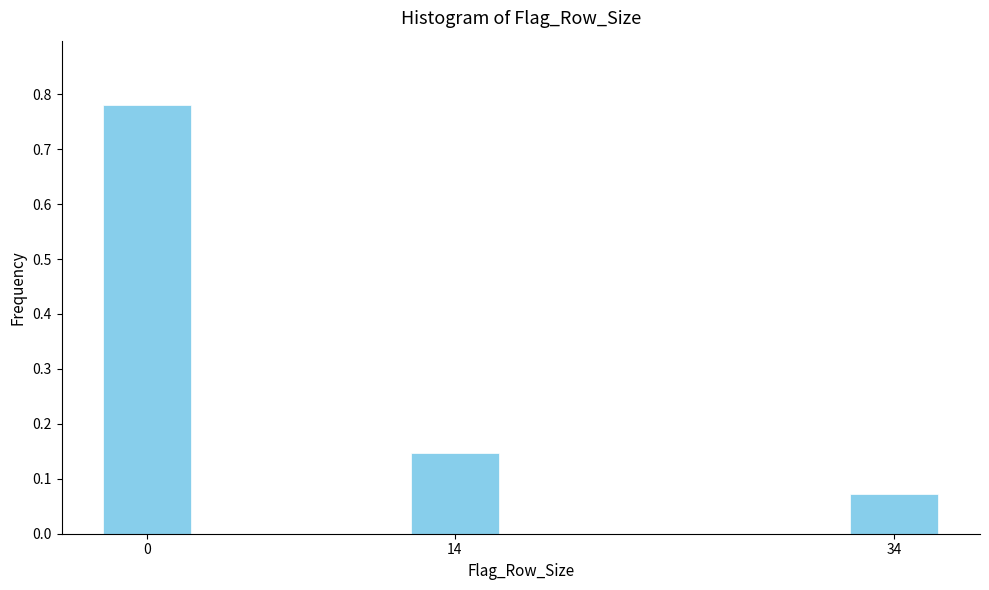

How many values are between 0 and 1?

3